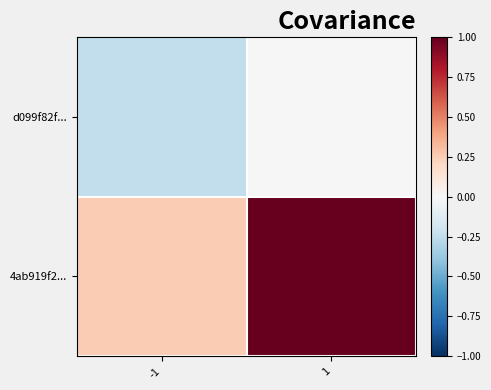

Which has a higher value, 1 or -1?

1